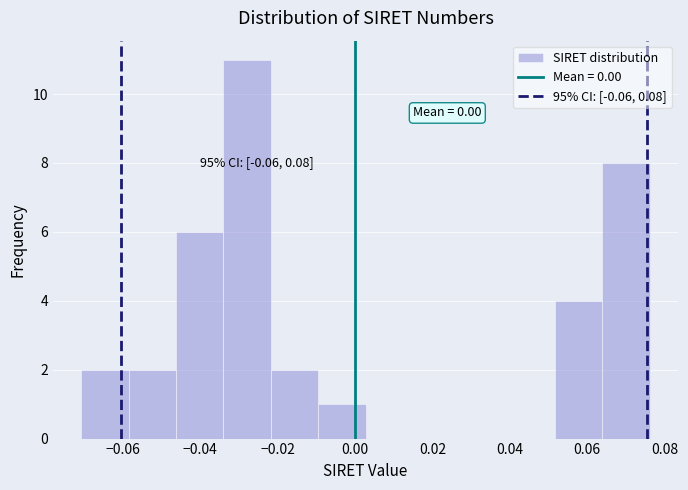

Over which range of the x-axis is the bar tallest?

-0.034 to -0.022